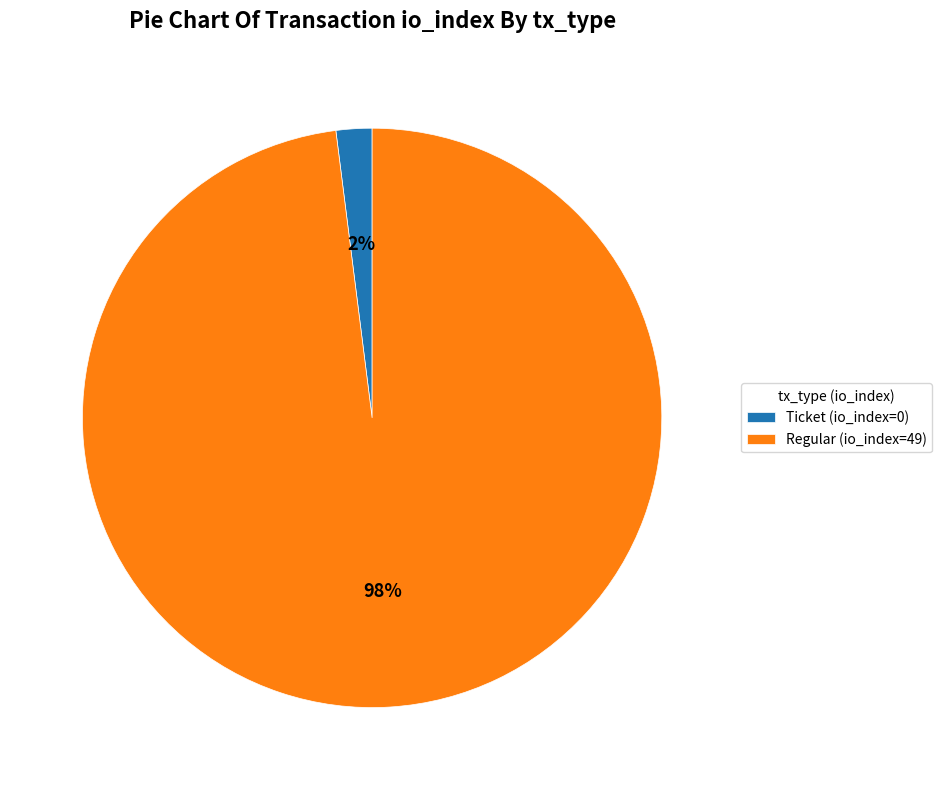

Does Ticket (io_index=0) represent more than half of the total?

No